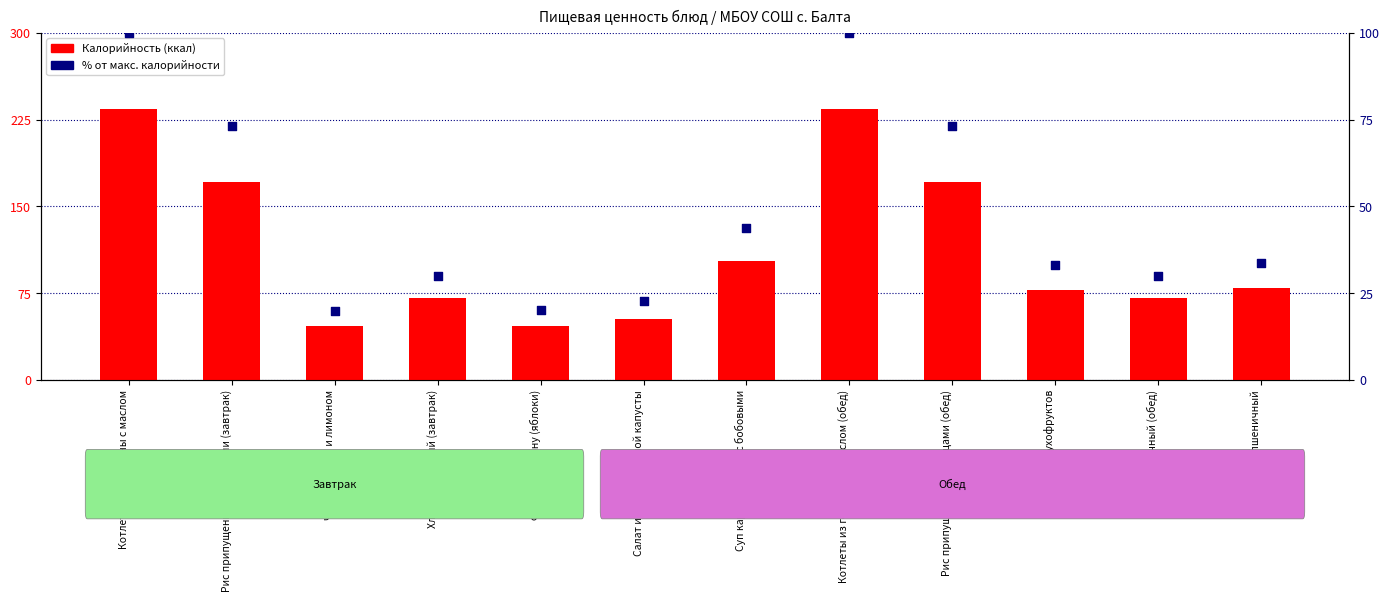

Which series has the widest spread of Y values?

Калорийность